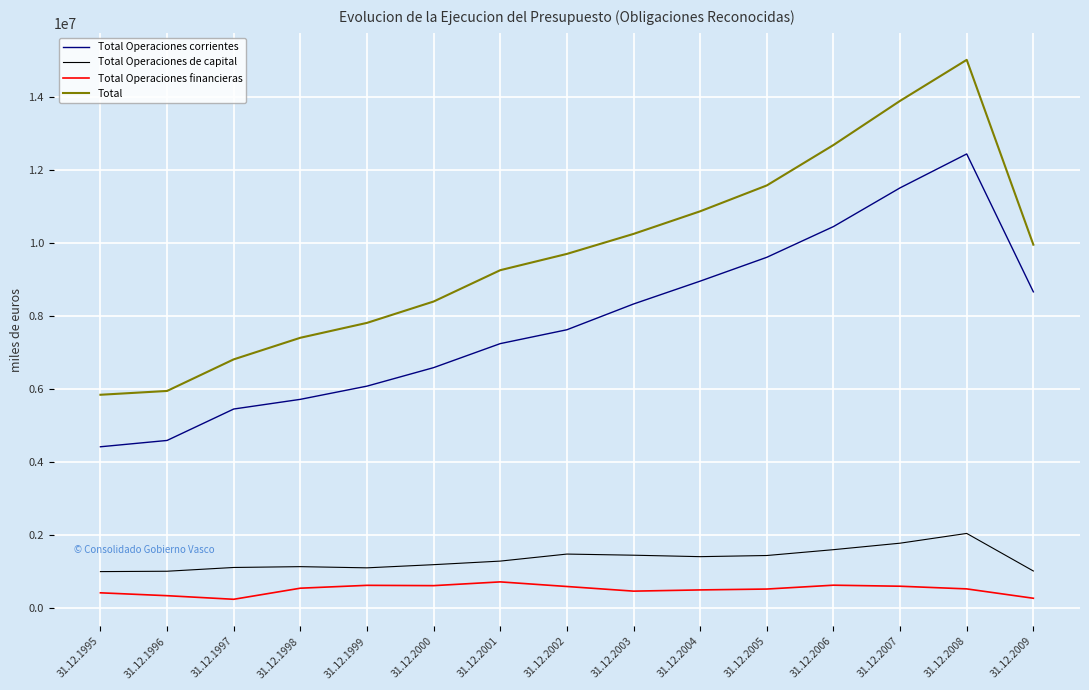

What is the smallest value displayed?

244257.0